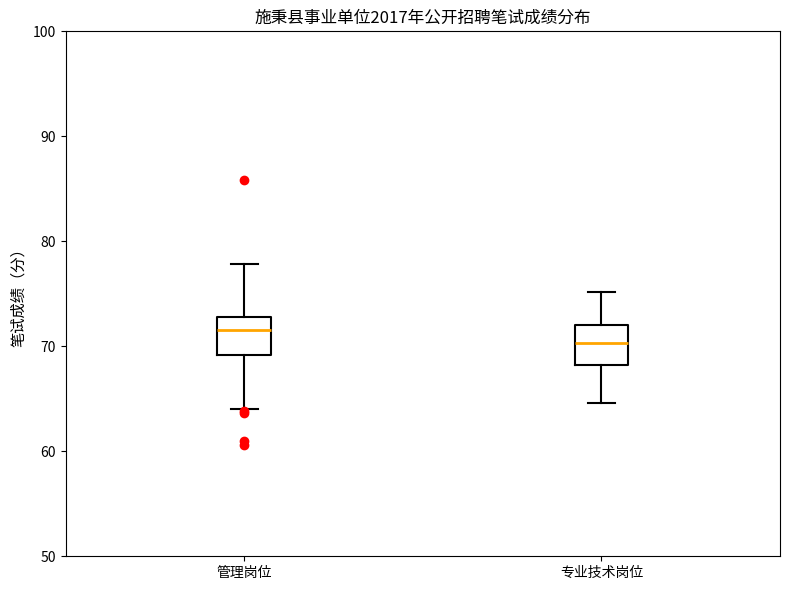

Which box has the highest median line?

管理岗位